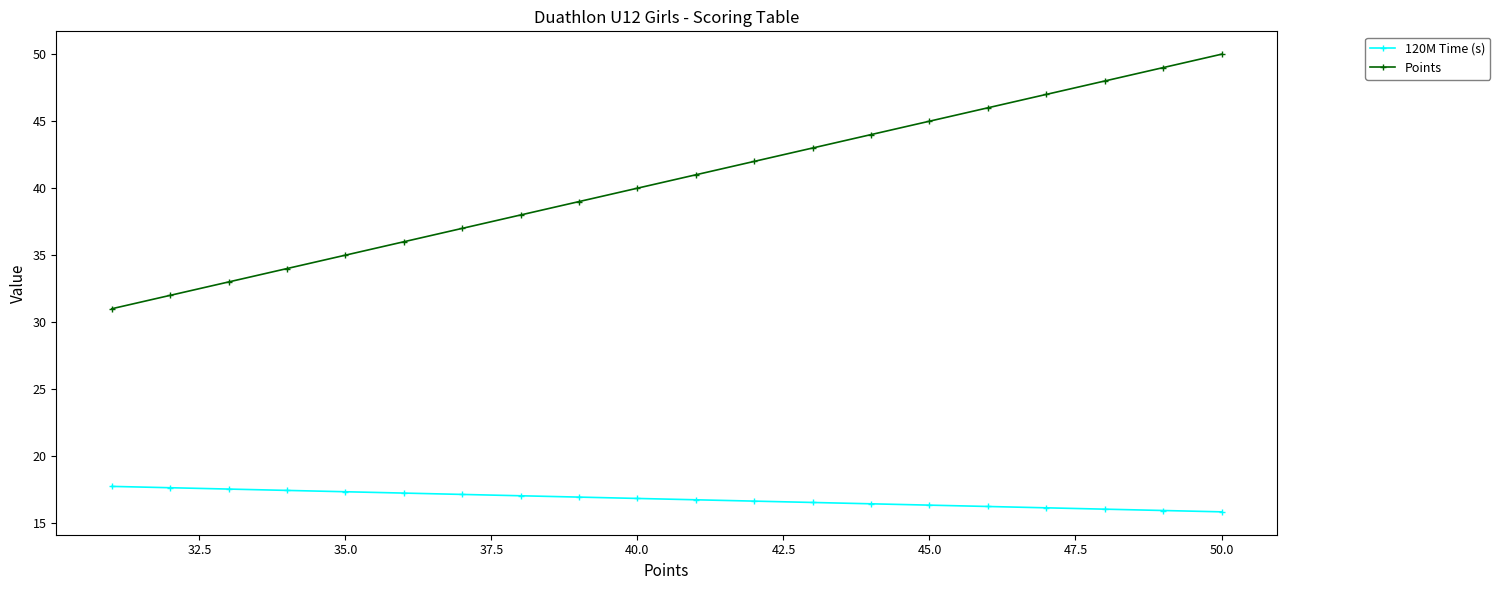

What are all the series names shown in the legend?

120M Time (s), Points